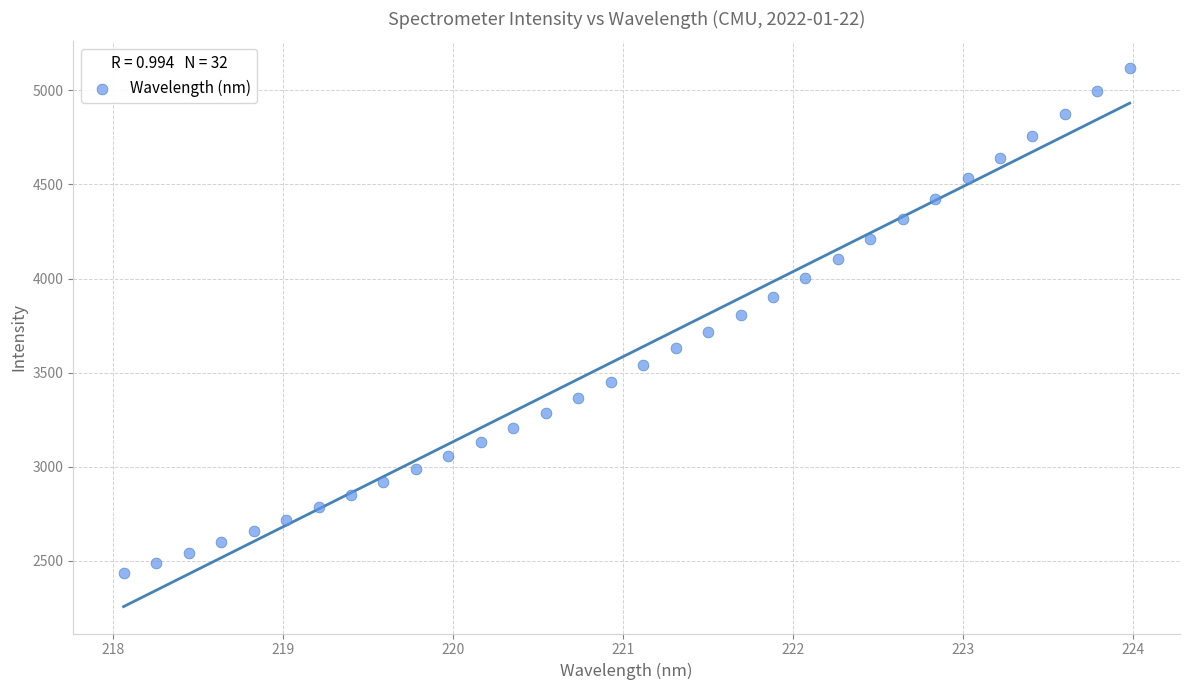

What is the range of Y values (max minus min)?

2683.5